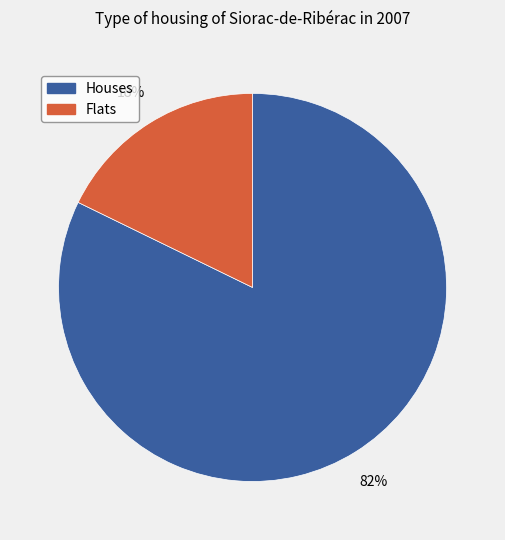

Does any single category account for the majority?

Yes